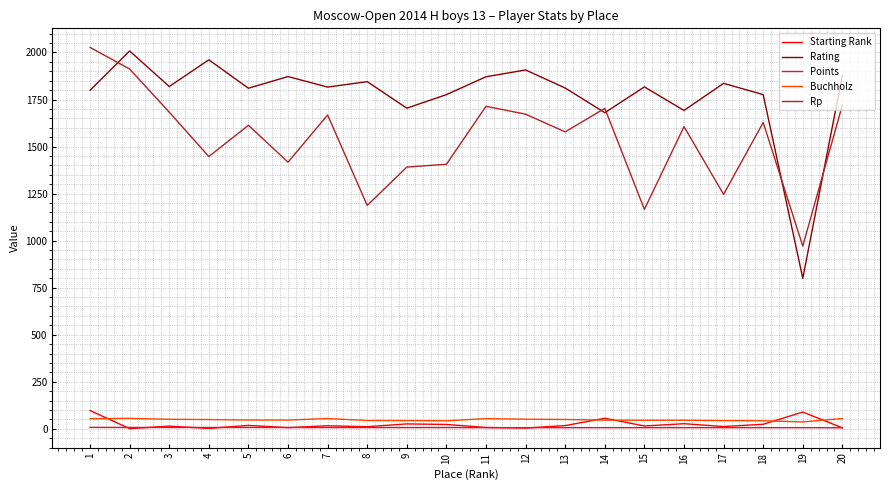

Is it true that Rating equals 2899.5 at 1?

False